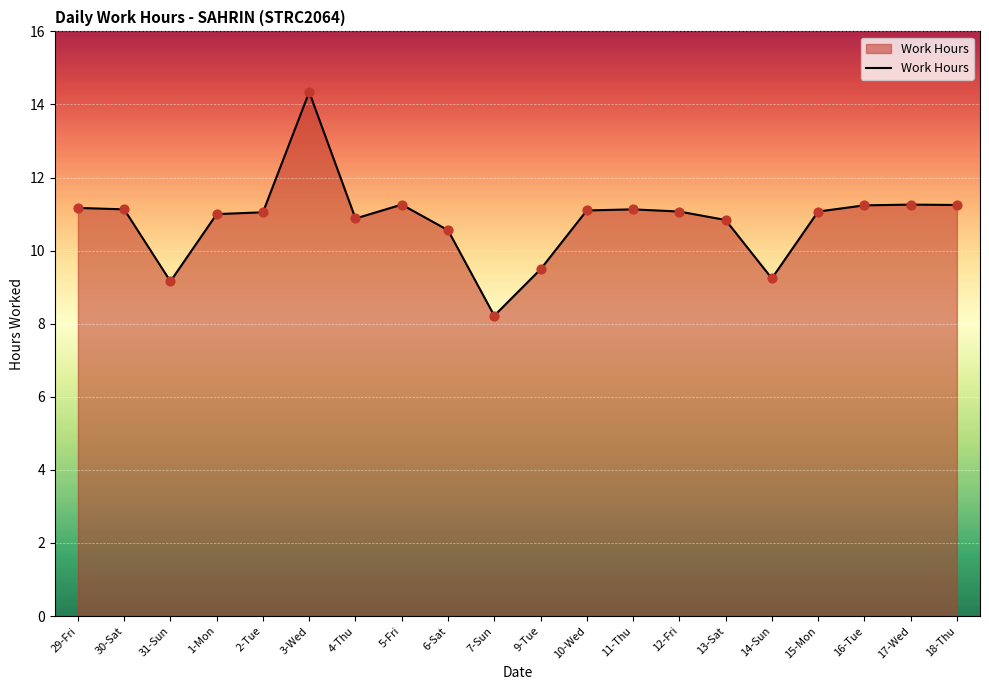

Which has a higher value, 17-Wed or 1-Mon?

17-Wed